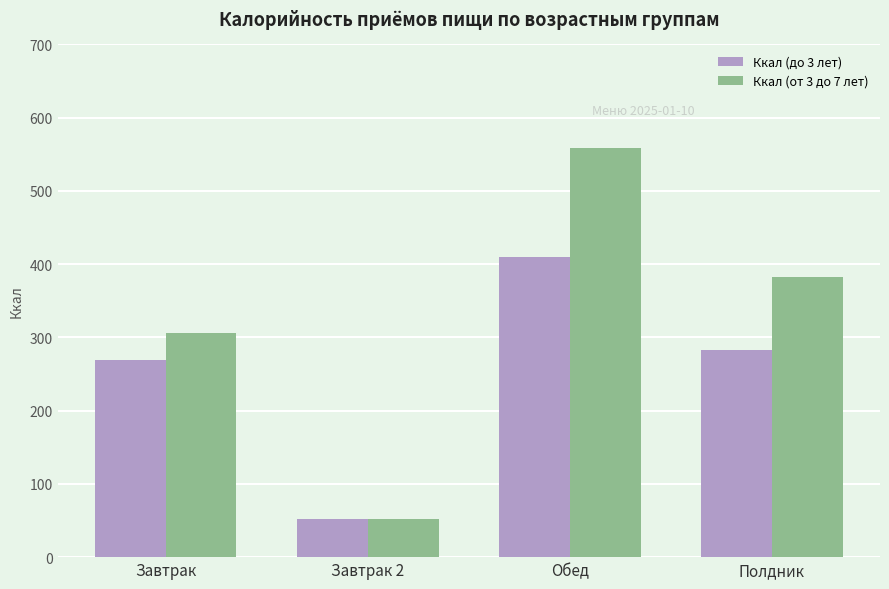

What are all the series names shown in the legend?

Ккал (до 3 лет), Ккал (от 3 до 7 лет)